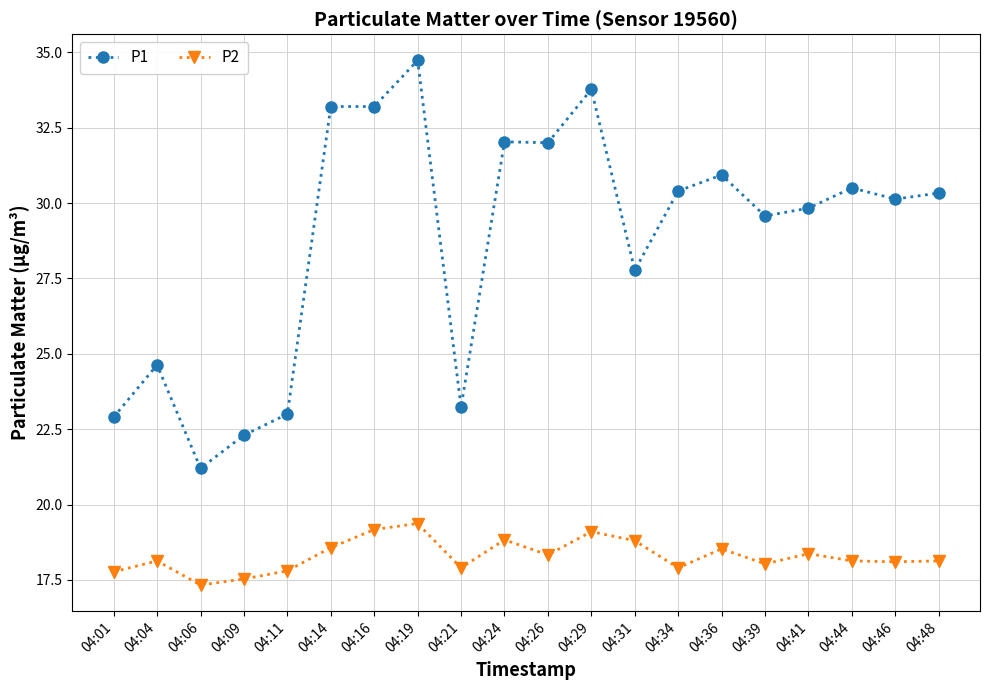

What is the sum of all P2 values?

365.8